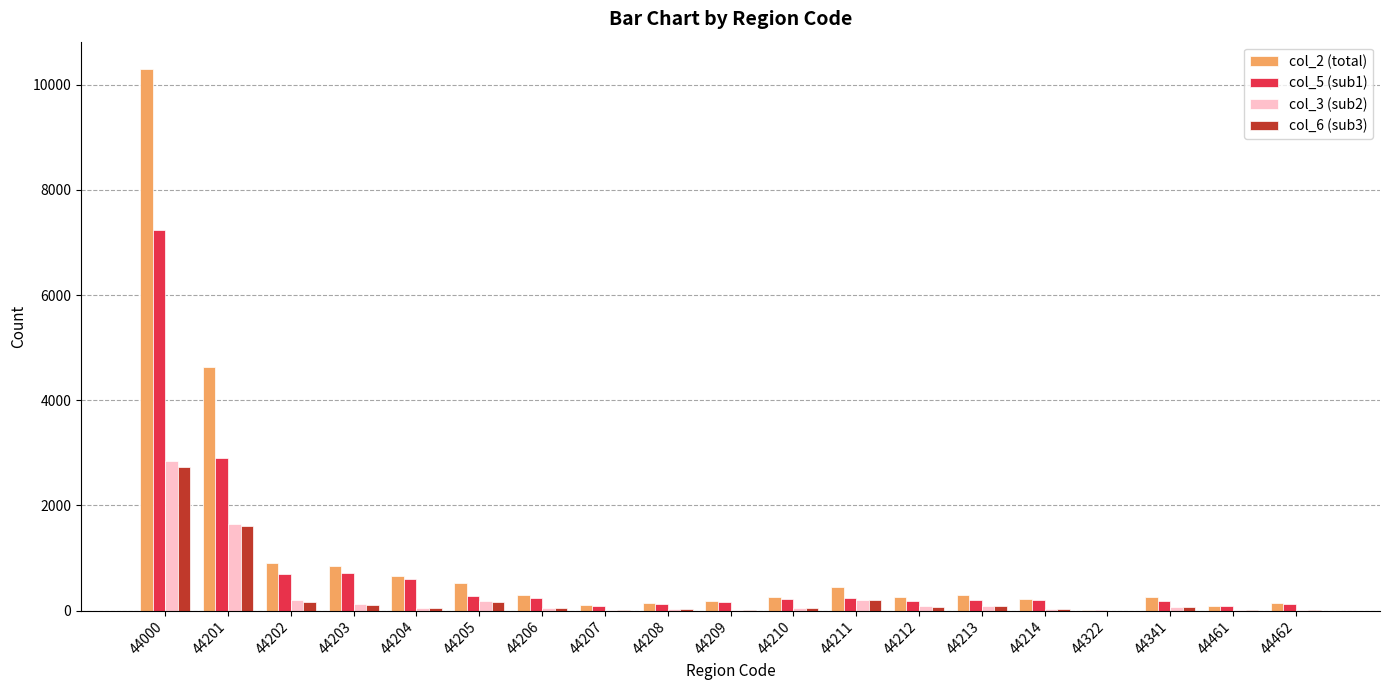

At which label is col_5 (sub1) closest to 3621?

44201